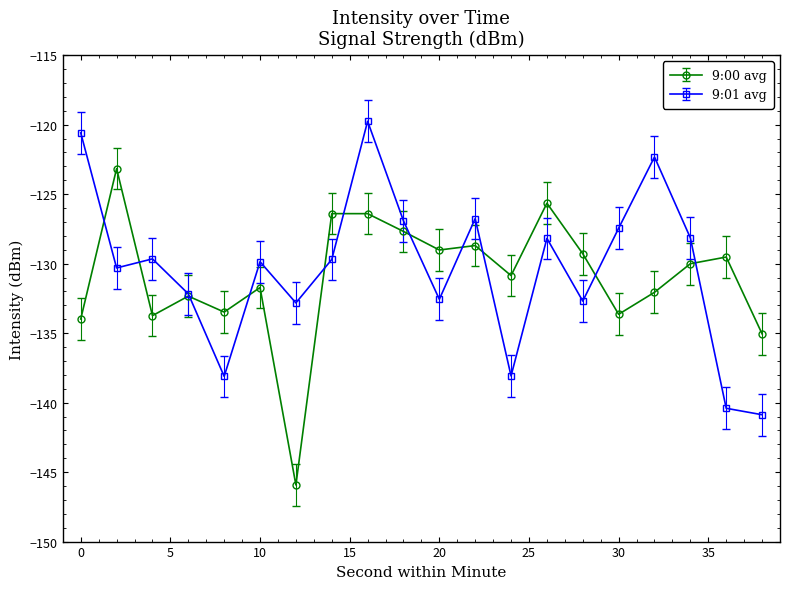

List the series in order of their peak value, lowest first.

9:00 avg, 9:01 avg